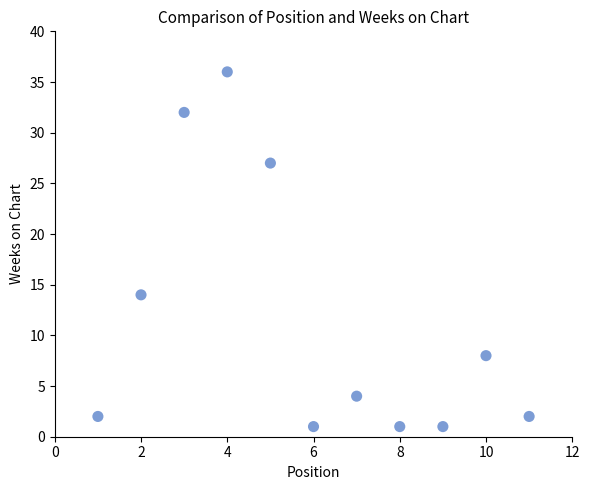

What Y value in the scatter plot is closest to 18?

14